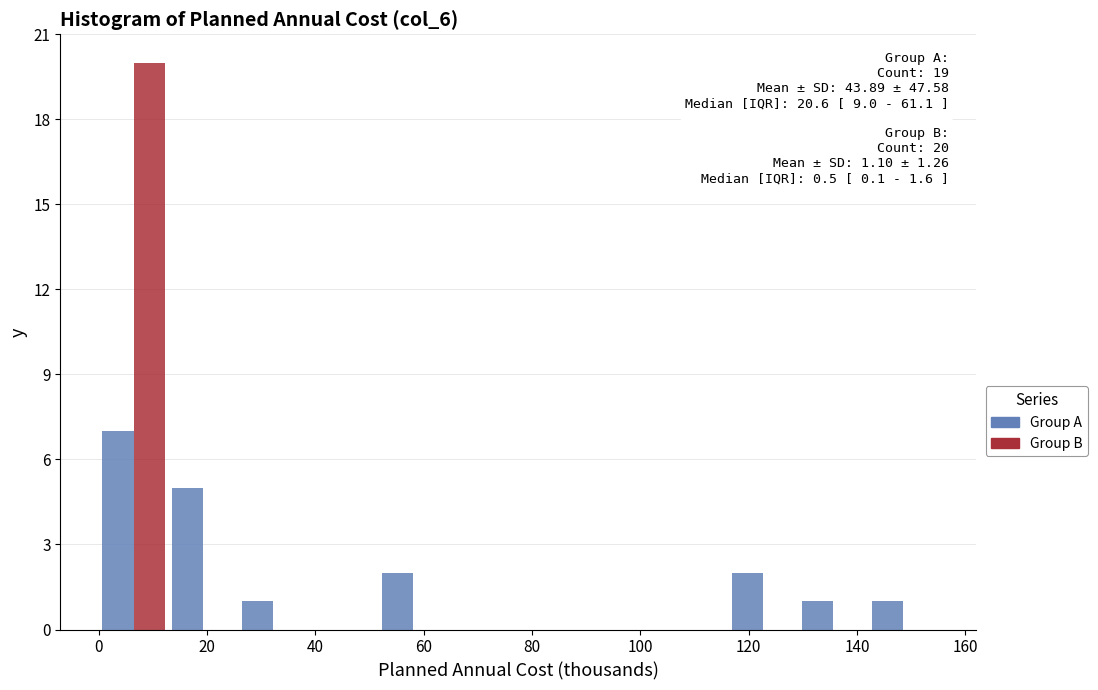

In the Group B series, which range on the x-axis has the tallest bar?

0 to 12